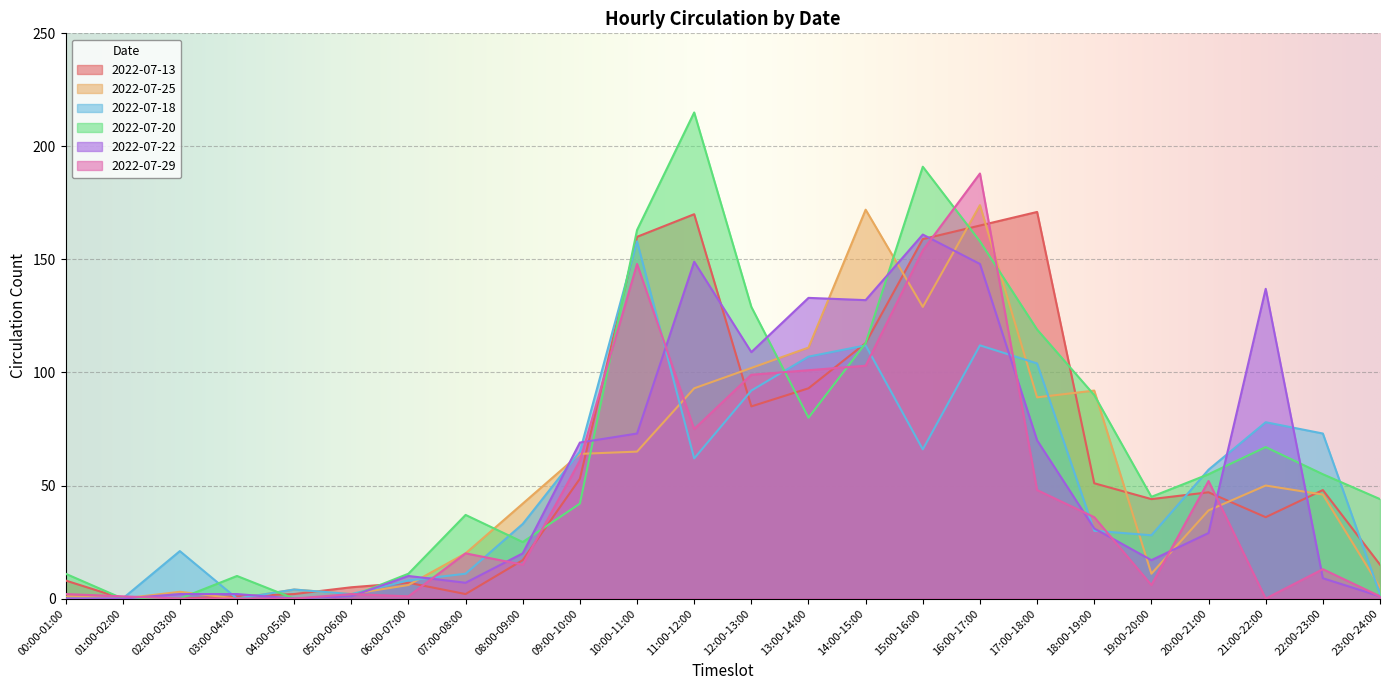

Where is the first local minimum for 2022-07-22?

04:00-05:00